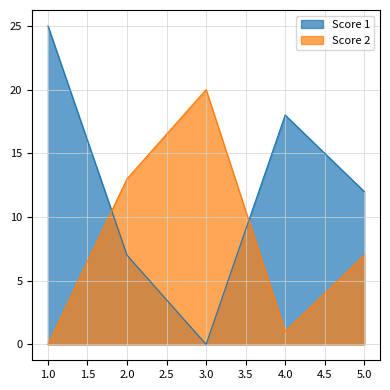

How many values in Score 2 are above zero?

4